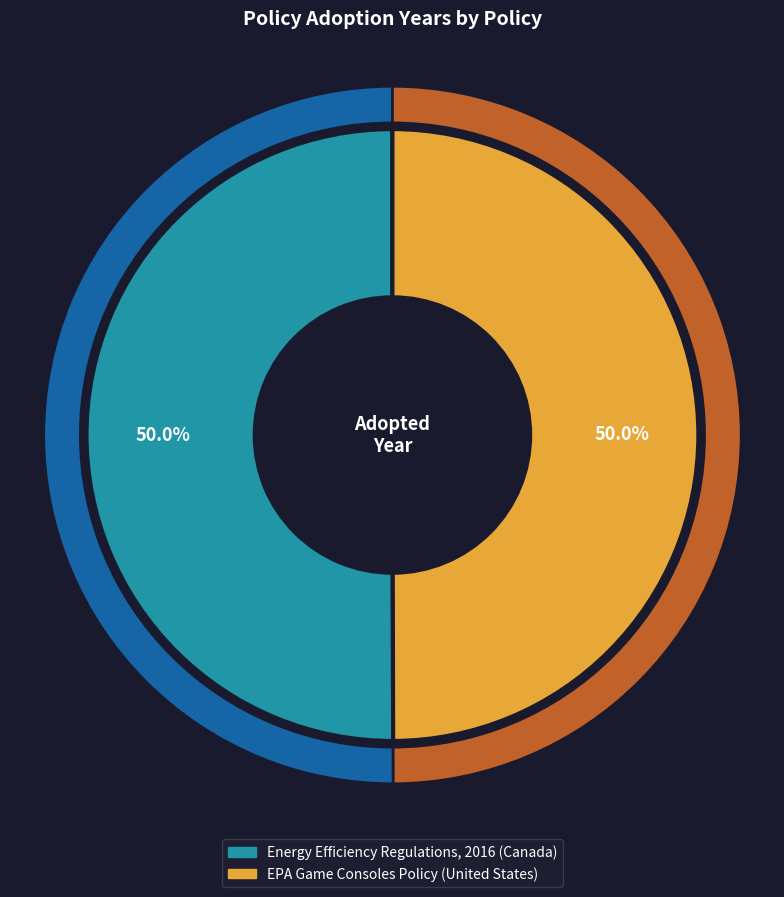

Approximately how many times larger is the value at EPA Game Consoles Policy (United States) compared to Energy Efficiency Regulations, 2016 (Canada)?

1.0